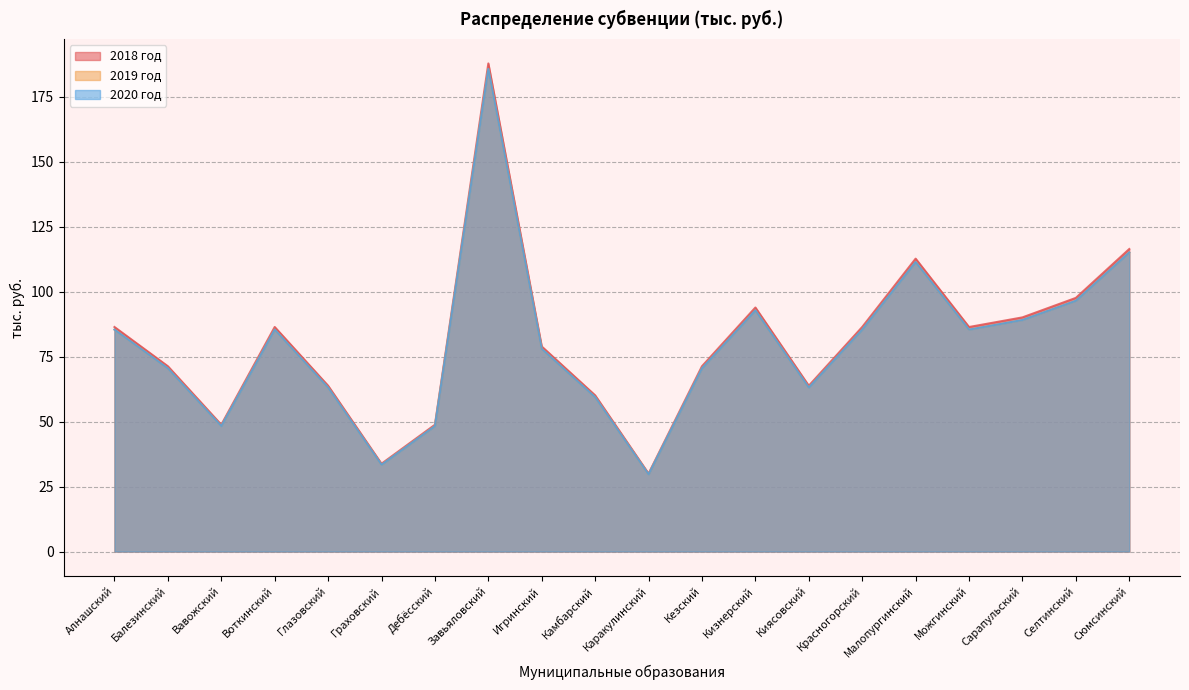

Rank the series at Красногорский from lowest to highest value.

2019 год, 2020 год, 2018 год